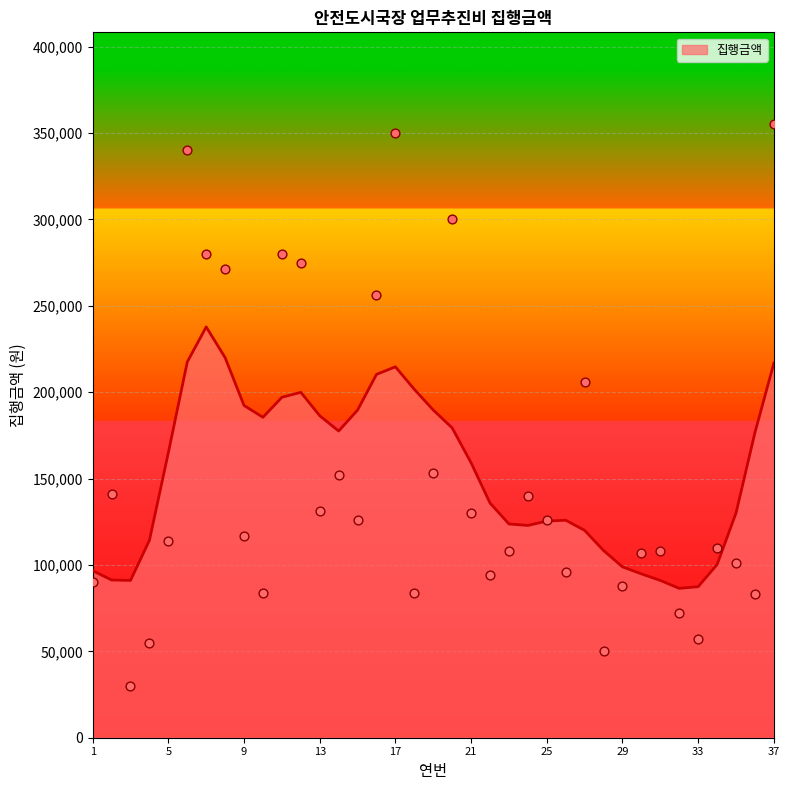

What is the change in value from 10 to 14?

+68000